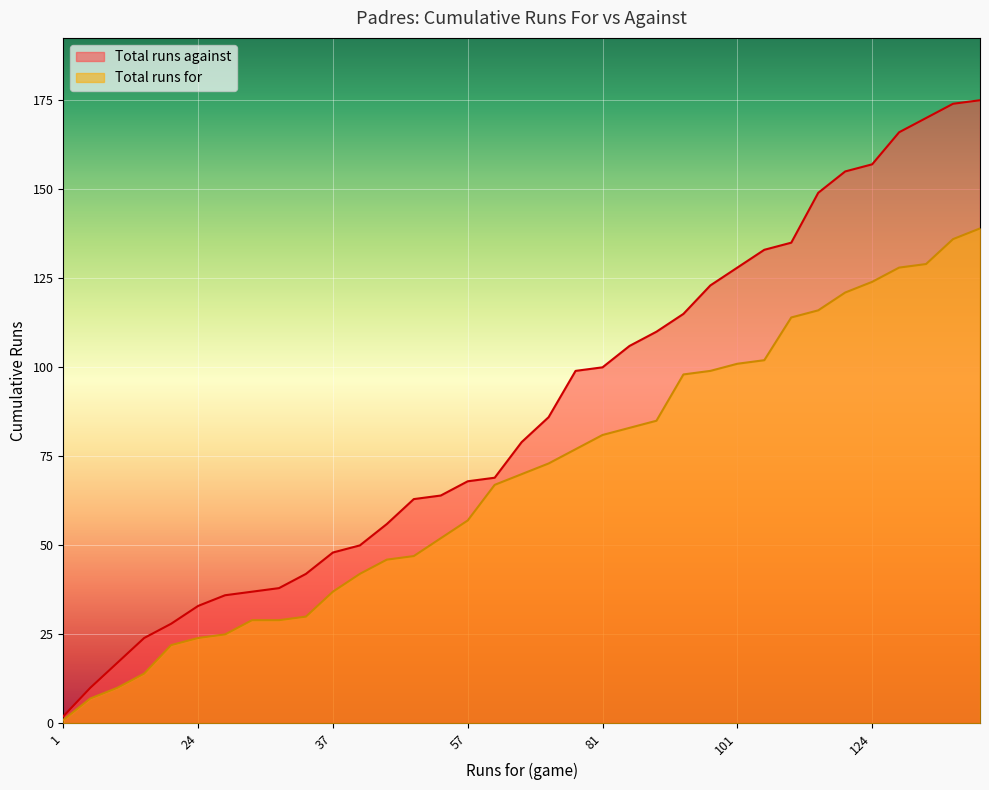

Which series has the largest total across all categories?

Total runs against